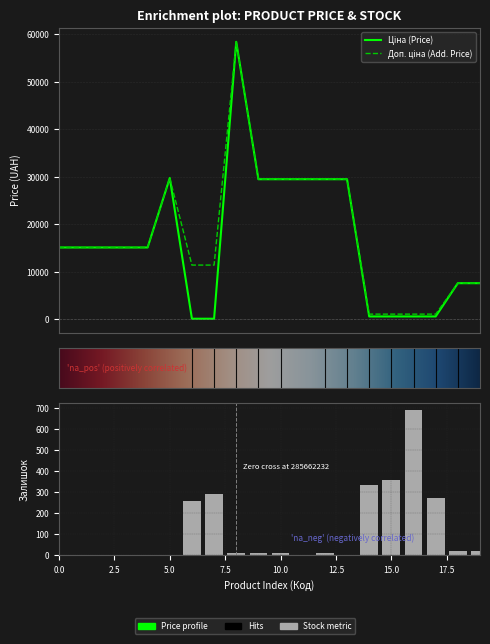

Which series has the largest total across all categories?

Доп. ціна